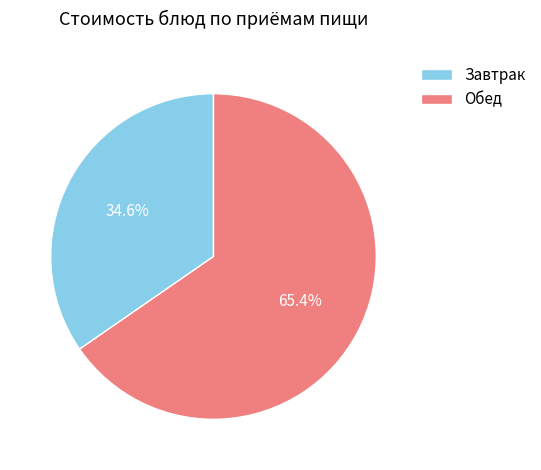

Which slice is the smallest?

Завтрак